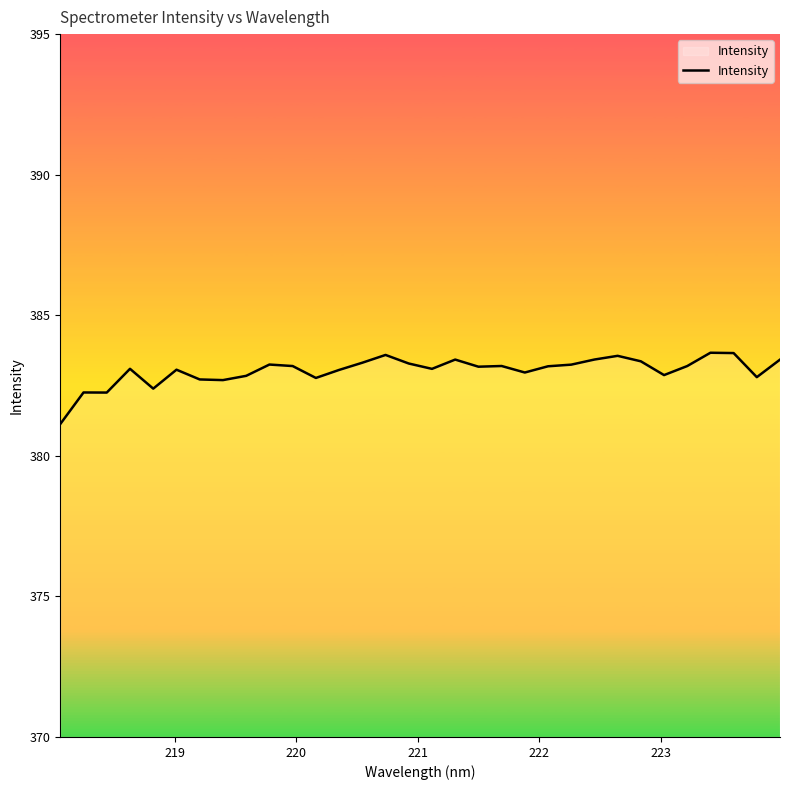

What is the difference between the maximum and minimum values?

2.5